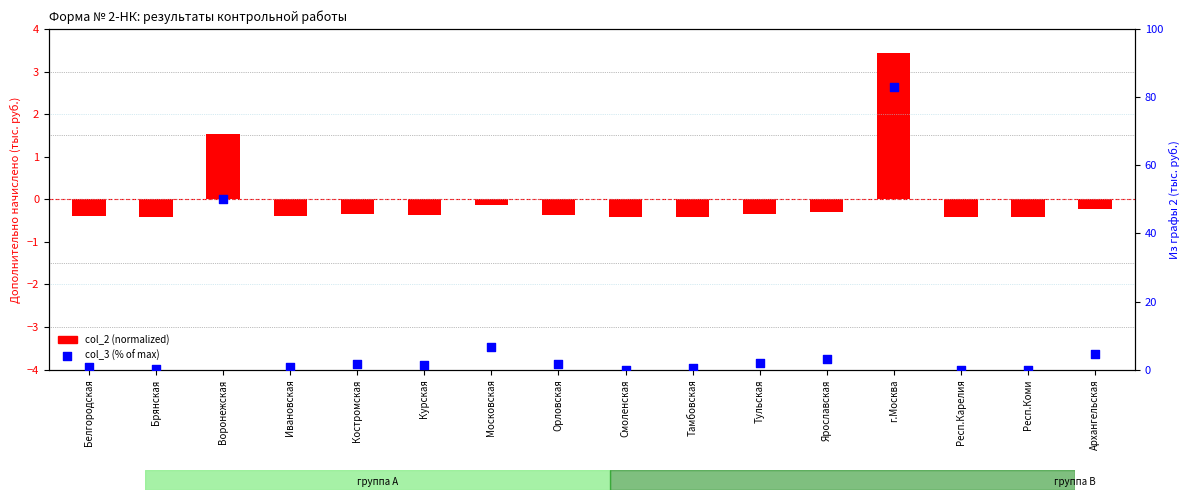

Is the value of col_3 (% of max) at Воронежская greater than the value of col_2 (normalized) at Смоленская?

Yes